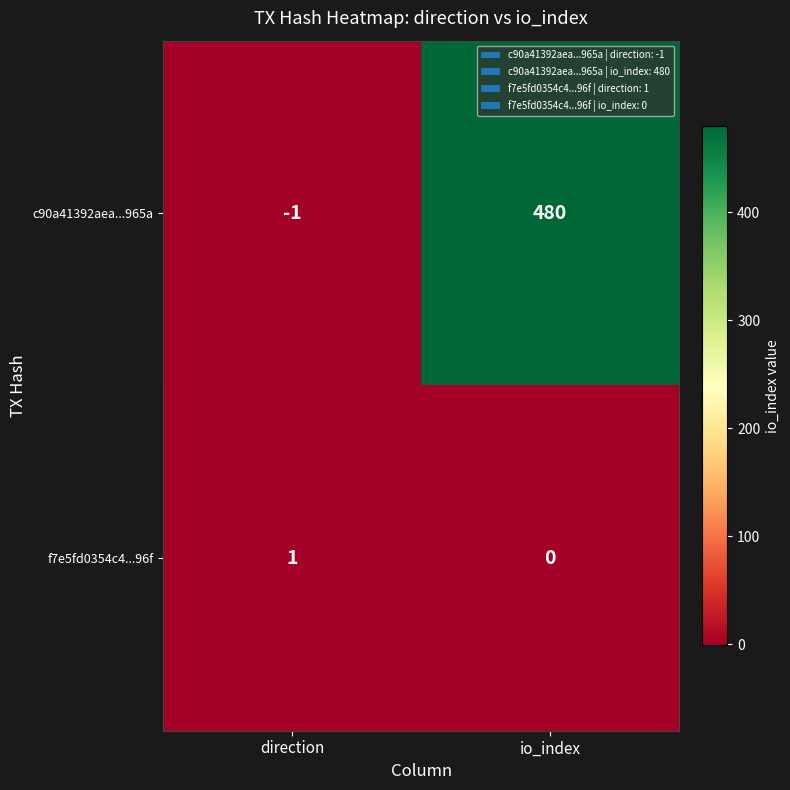

How many data points in f7e5fd0354c4...96f are less than 1?

1